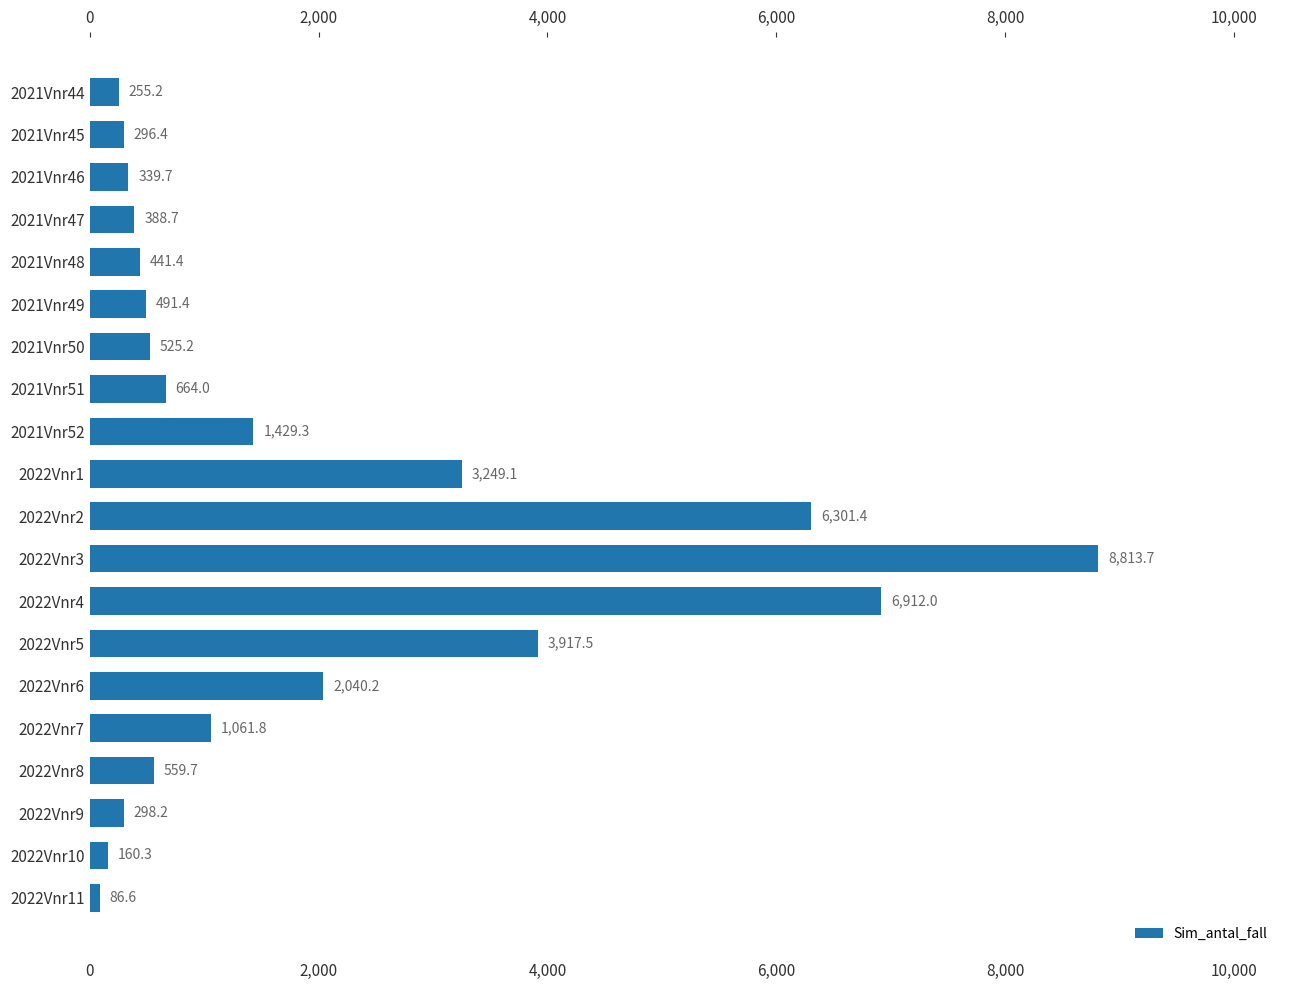

Rank the categories by value from highest to lowest.

2022Vnr3, 2022Vnr4, 2022Vnr2, 2022Vnr5, 2022Vnr1, 2022Vnr6, 2021Vnr52, 2022Vnr7, 2021Vnr51, 2022Vnr8, 2021Vnr50, 2021Vnr49, 2021Vnr48, 2021Vnr47, 2021Vnr46, 2022Vnr9, 2021Vnr45, 2021Vnr44, 2022Vnr10, 2022Vnr11